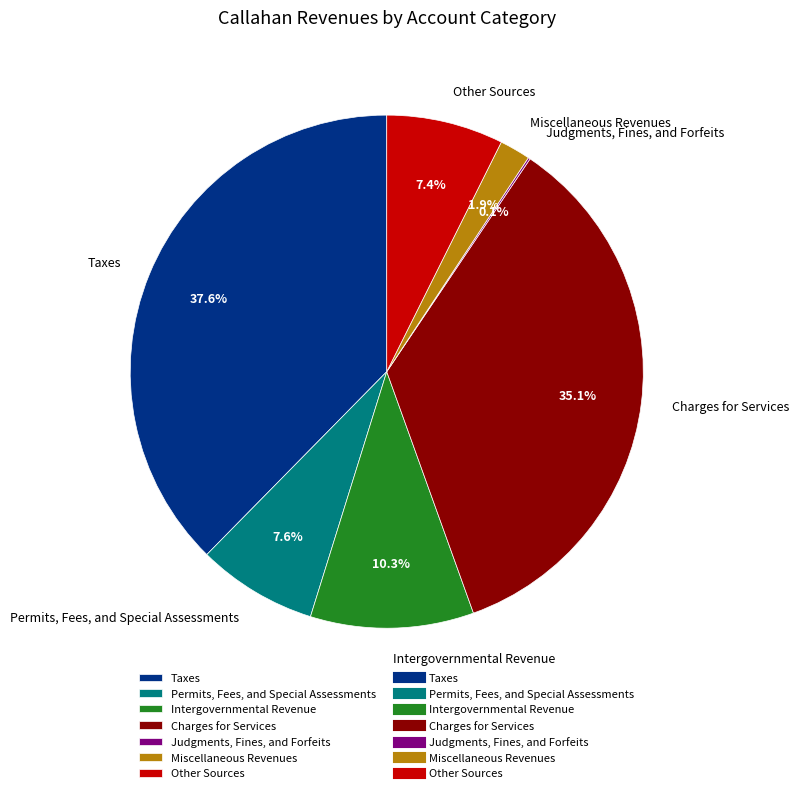

What is the total percentage of Intergovernmental Revenue and Permits, Fees, and Special Assessments?

17.9%